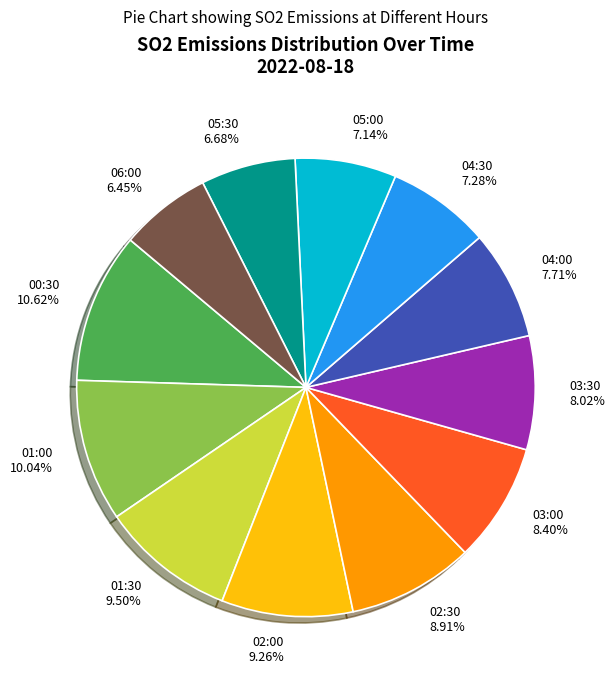

Which category has the biggest portion of the pie?

00:30